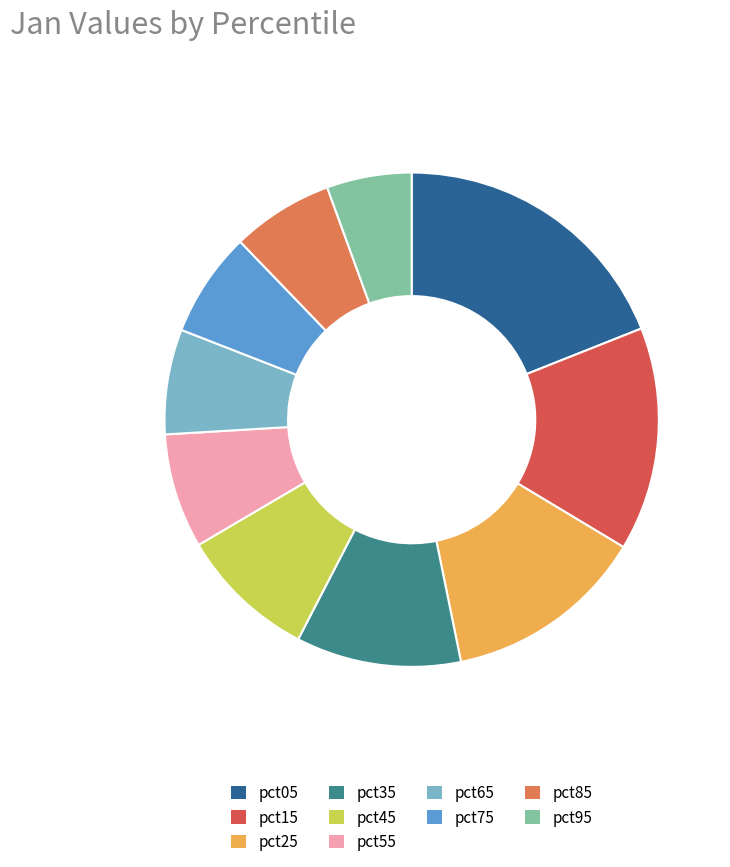

How many slices are in this pie chart?

10